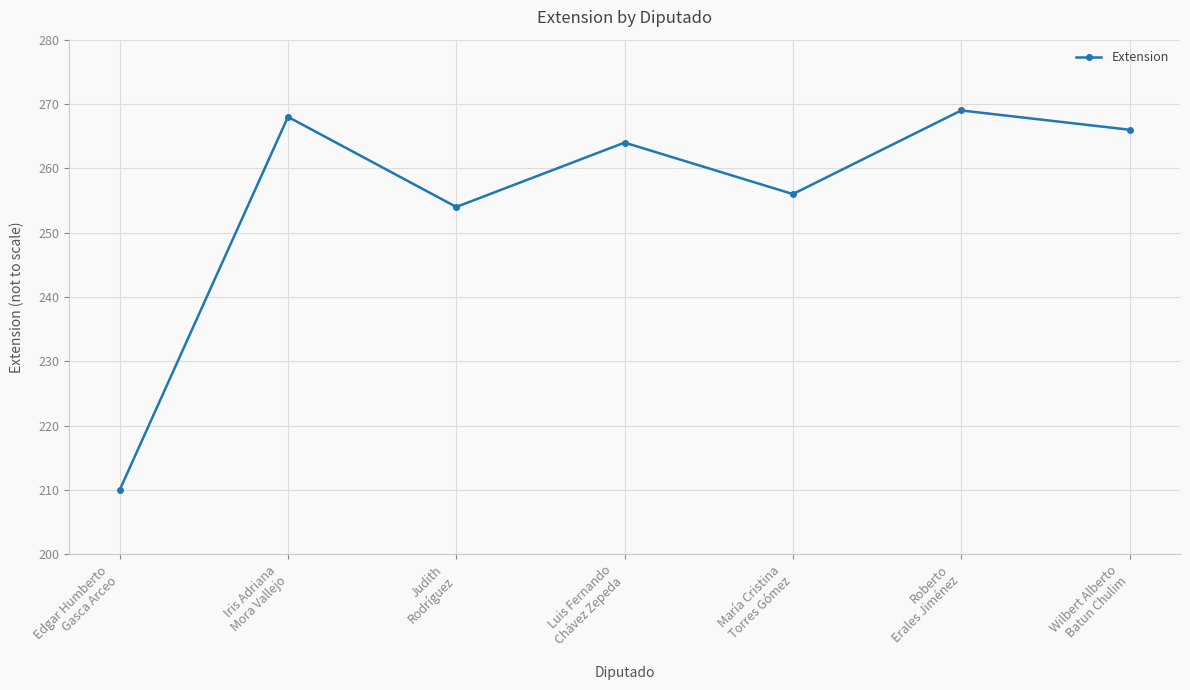

How many interior local valleys (lower than both neighbors) does the data have?

2